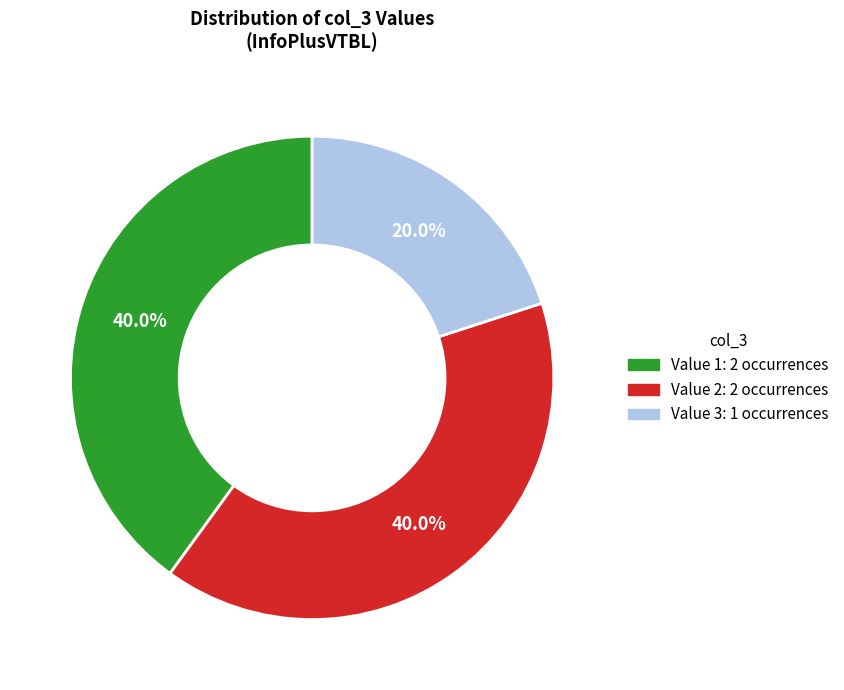

Is there any slice that represents more than half of the pie?

No